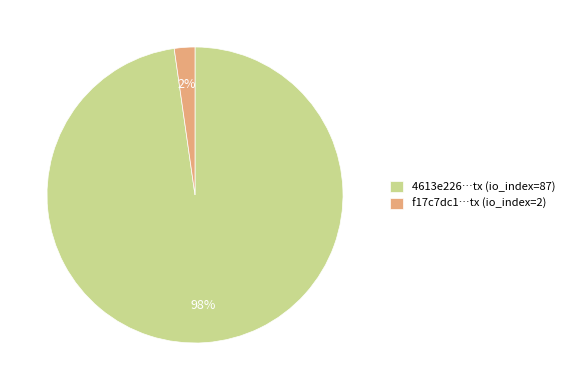

Which has a higher value, f17c7dc1…tx (io_index=2) or 4613e226…tx (io_index=87)?

4613e226…tx (io_index=87)